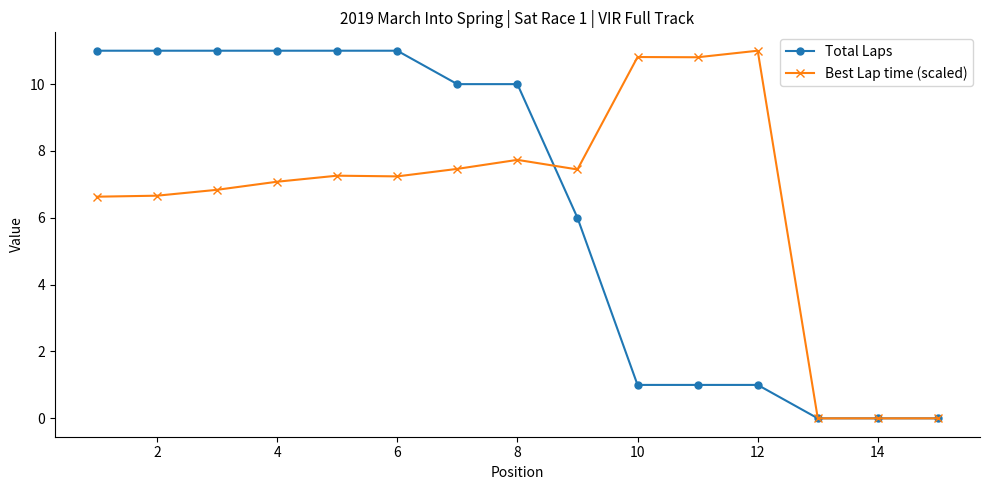

What is the value of the Best Lap time (scaled) point at the 12th from the left?

11.0